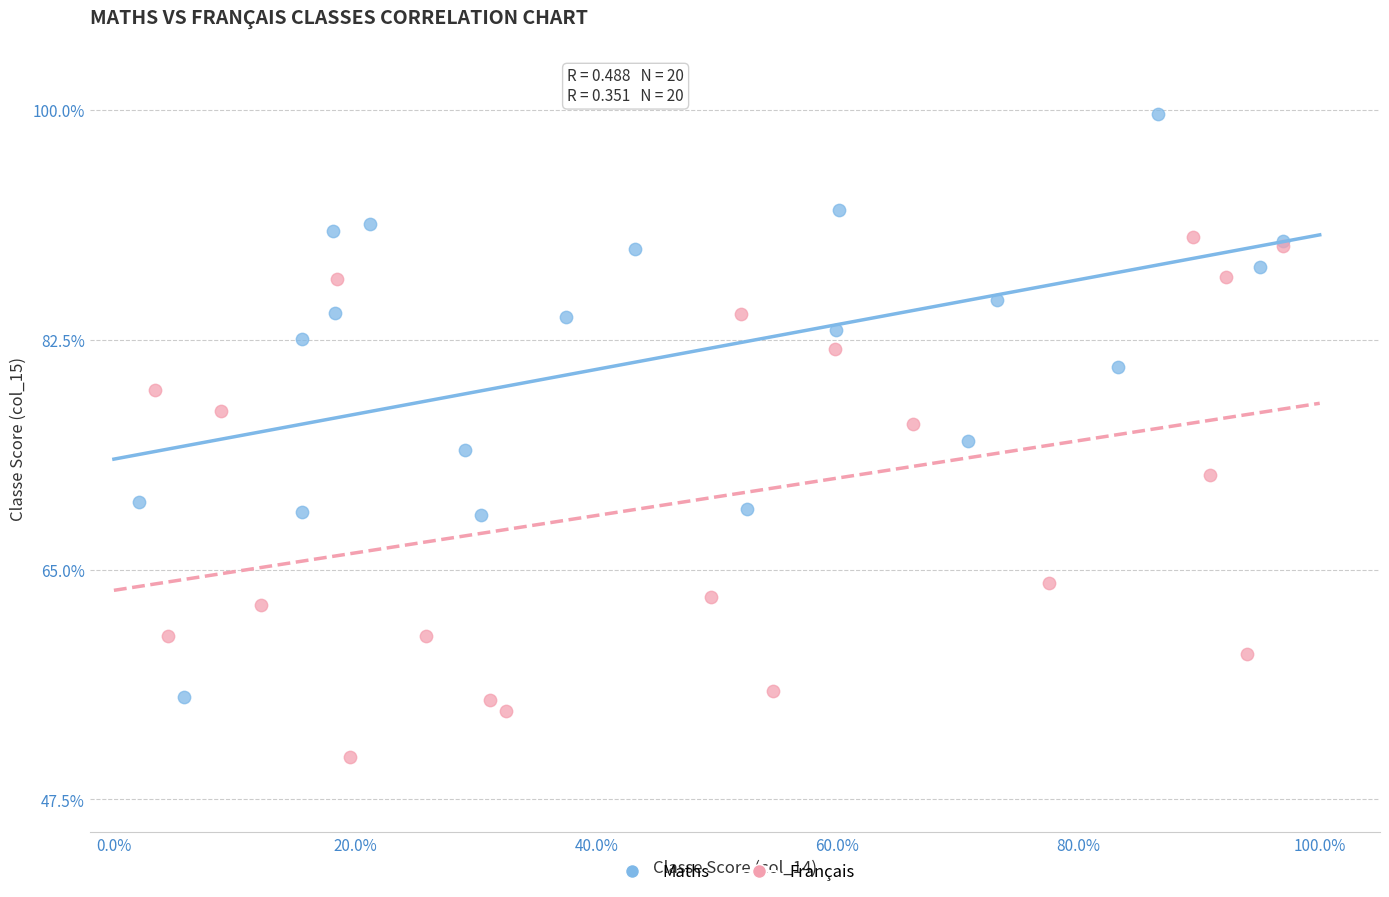

Which series contains the lowest Y value?

Français